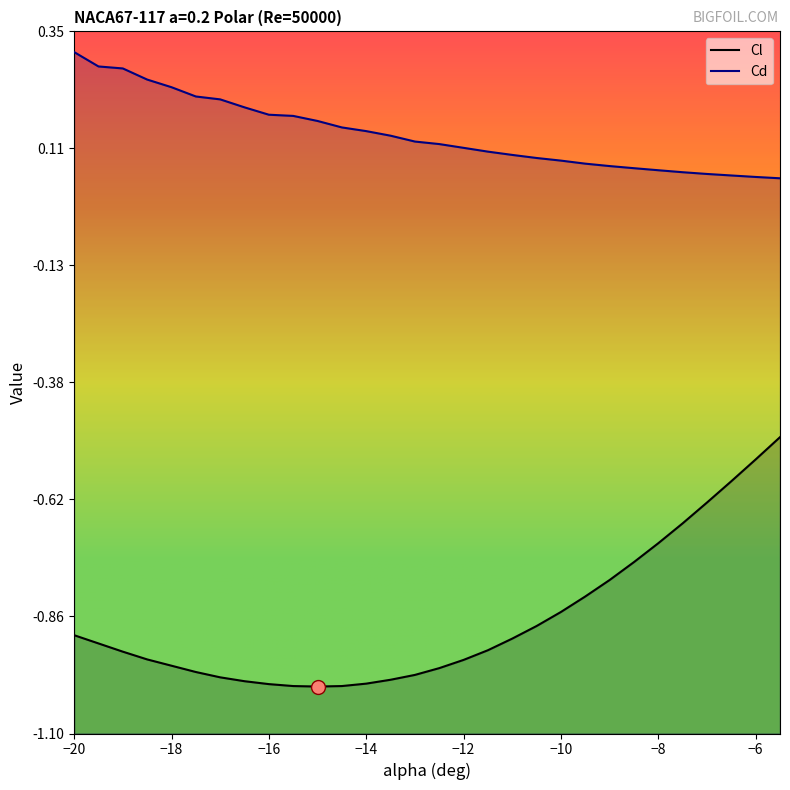

What is the minimum value shown in the chart?

-1.0